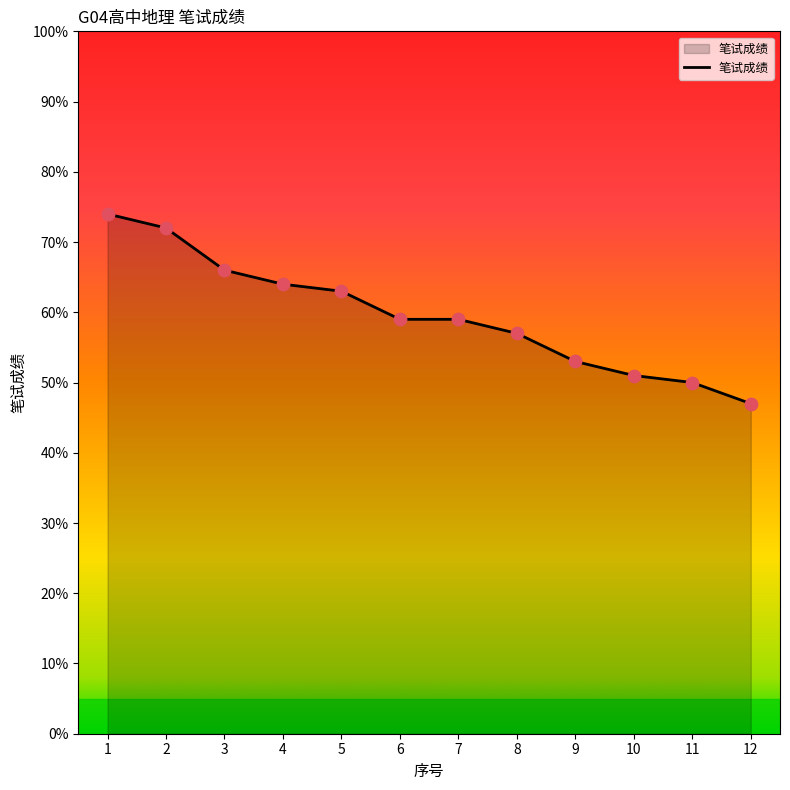

Between 12 and 4, which is larger?

4